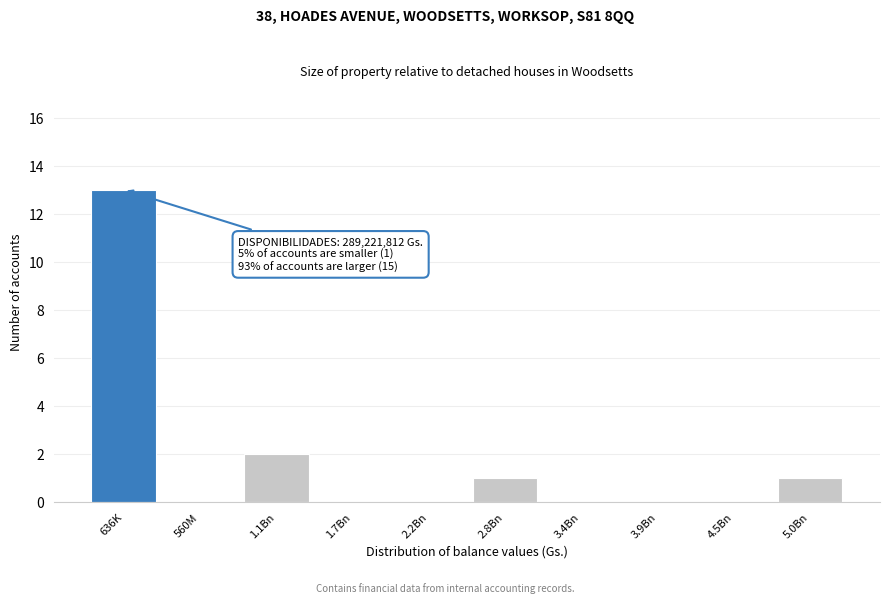

Reading left to right, transcribe all the data shown in this chart.

636K=13	560M=0	1.1Bn=2	1.7Bn=0	2.2Bn=0	2.8Bn=1	3.4Bn=0	3.9Bn=0	4.5Bn=0	5.0Bn=1